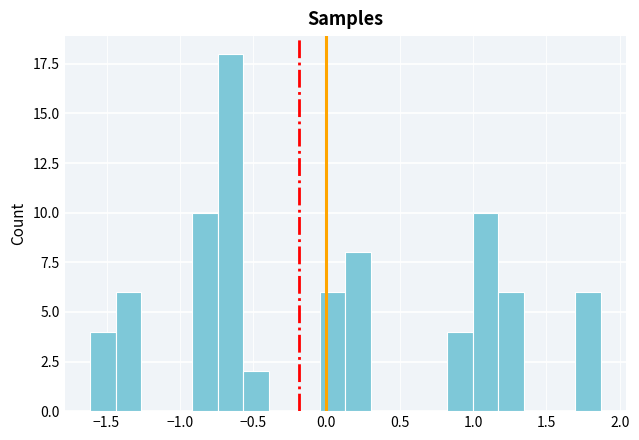

Read against the x-axis, roughly where is the centre of the tallest bar?

-0.65